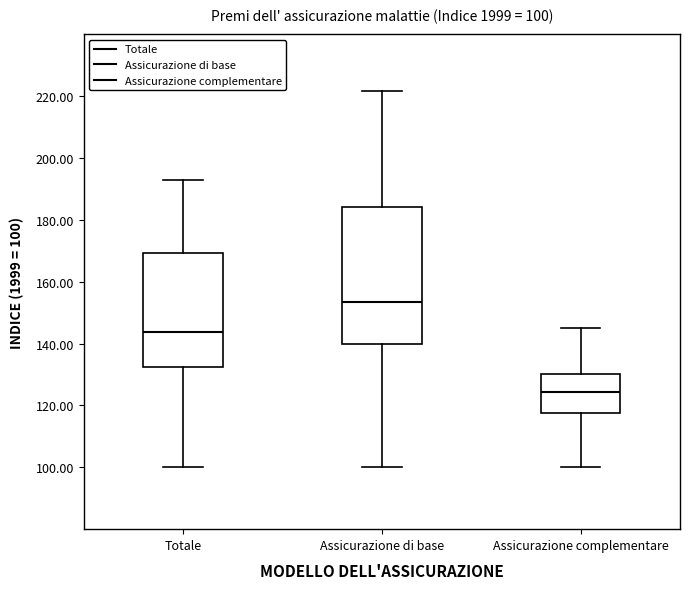

Which box is the tallest, from its lower edge to its upper edge?

Assicurazione di base